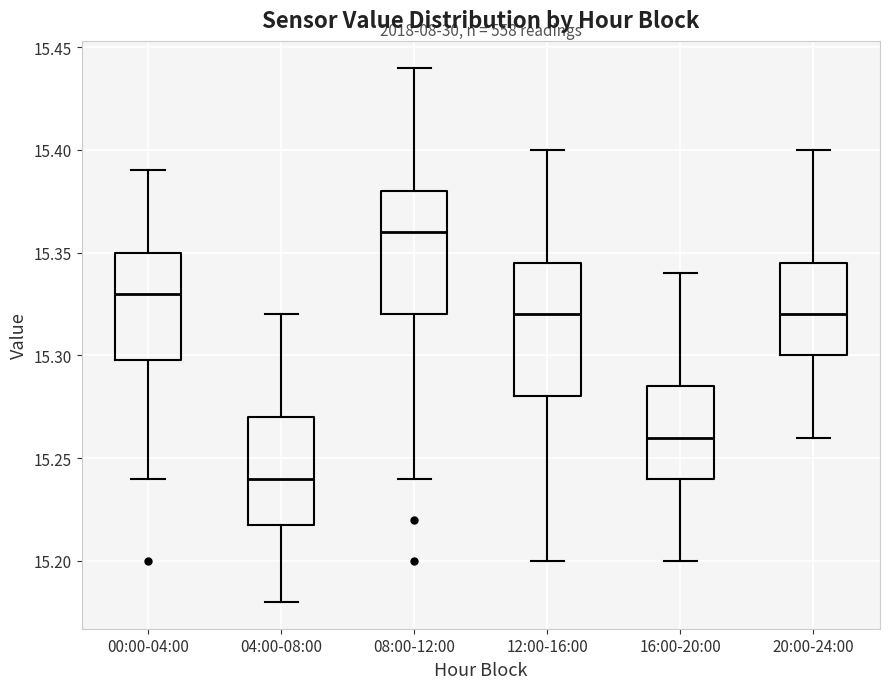

Reading left to right, read every box against the y-axis: the position of its median line, the range the box covers, and the ends of its whiskers. The values are not printed on the chart, so give them approximately, as read against the axis.

00:00-04:00: median 15.330, box 15.300 to 15.350, whiskers 15.240 to 15.390
04:00-08:00: median 15.240, box 15.220 to 15.270, whiskers 15.180 to 15.320
08:00-12:00: median 15.360, box 15.320 to 15.380, whiskers 15.240 to 15.440
12:00-16:00: median 15.320, box 15.280 to 15.345, whiskers 15.200 to 15.400
16:00-20:00: median 15.260, box 15.240 to 15.285, whiskers 15.200 to 15.340
20:00-24:00: median 15.320, box 15.300 to 15.345, whiskers 15.260 to 15.400